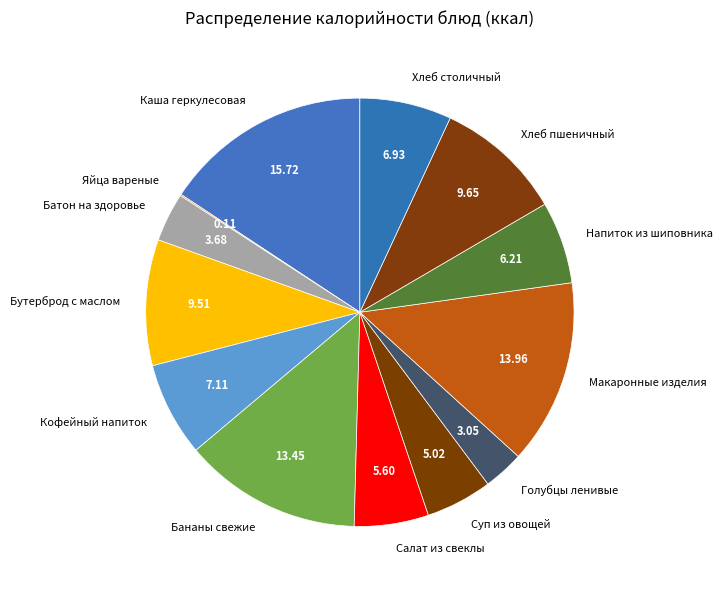

The Хлеб столичный slice represents 7% of the pie. True or false?

True